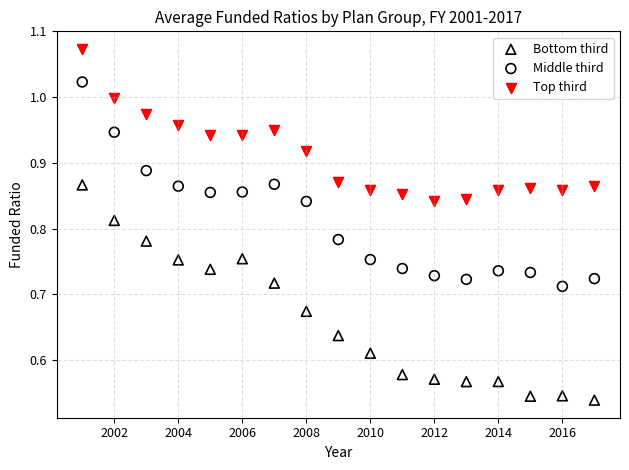

What is the X range (max minus min) for the scatter plot?

16.0